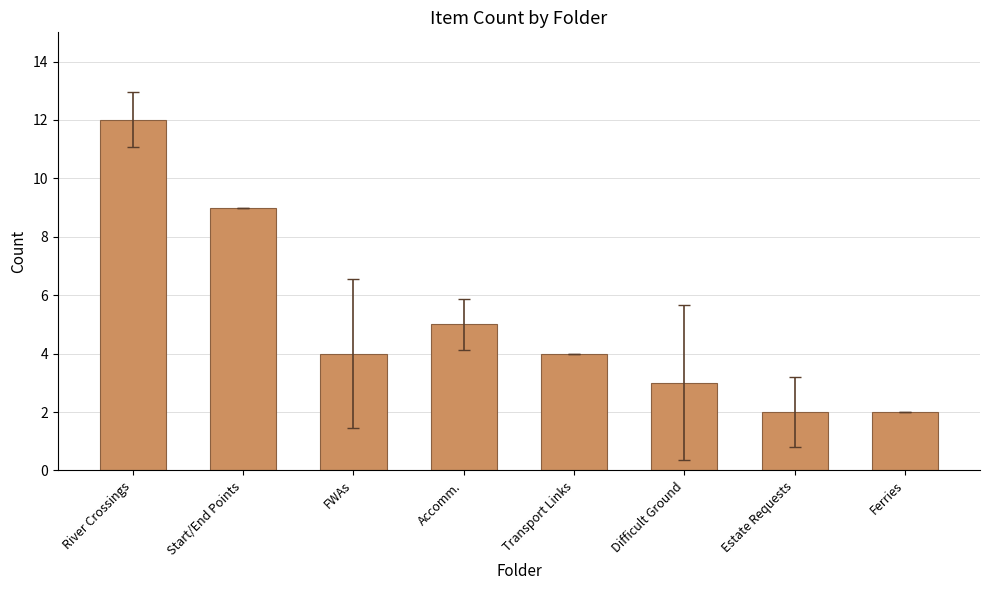

Reading right to left, transcribe all the data shown in this chart.

Ferries=2	Estate Requests=2	Difficult Ground=3	Transport Links=4	Accomm.=5	FWAs=4	Start/End Points=9	River Crossings=12